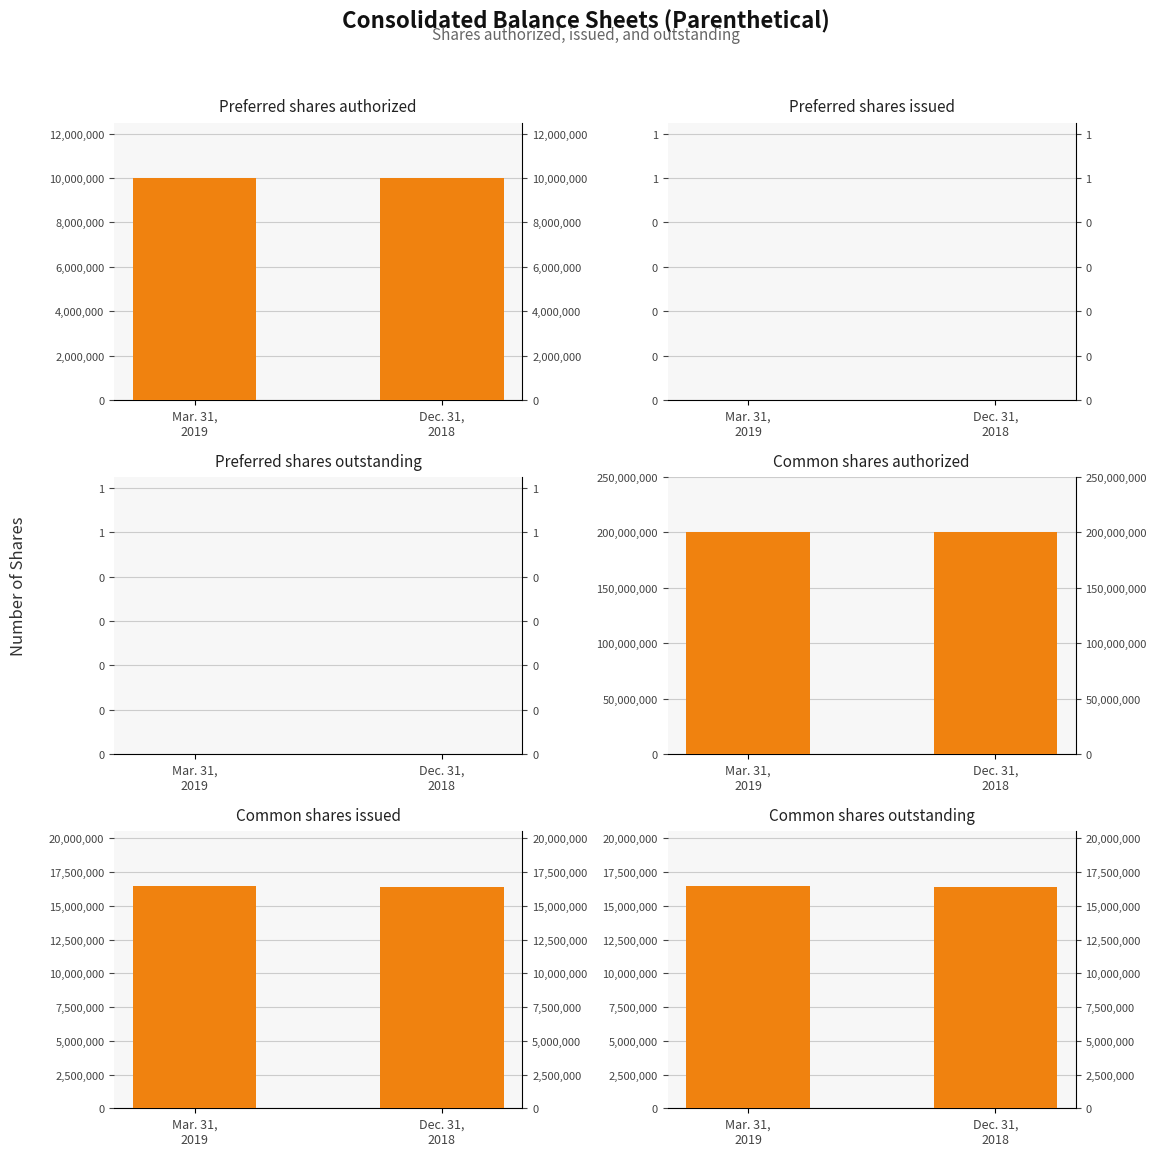

What is the minimum value for Preferred shares
authorized?

10000000